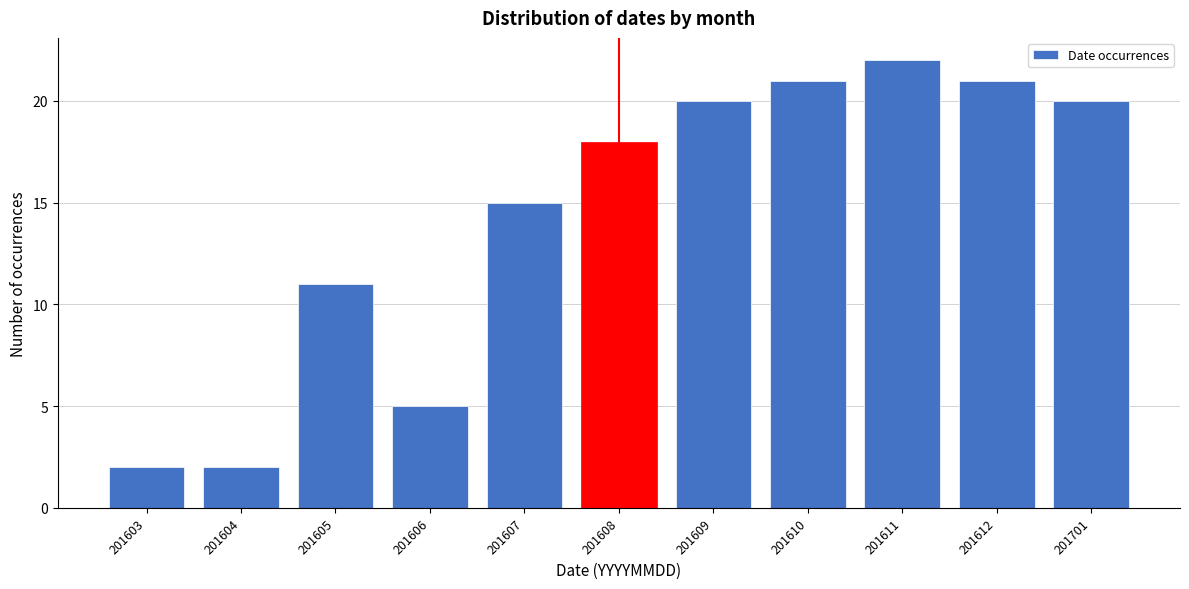

Reading left to right, transcribe all the data shown in this chart.

201603=2	201604=2	201605=11	201606=5	201607=15	201608=18	201609=20	201610=21	201611=22	201612=21	201701=20